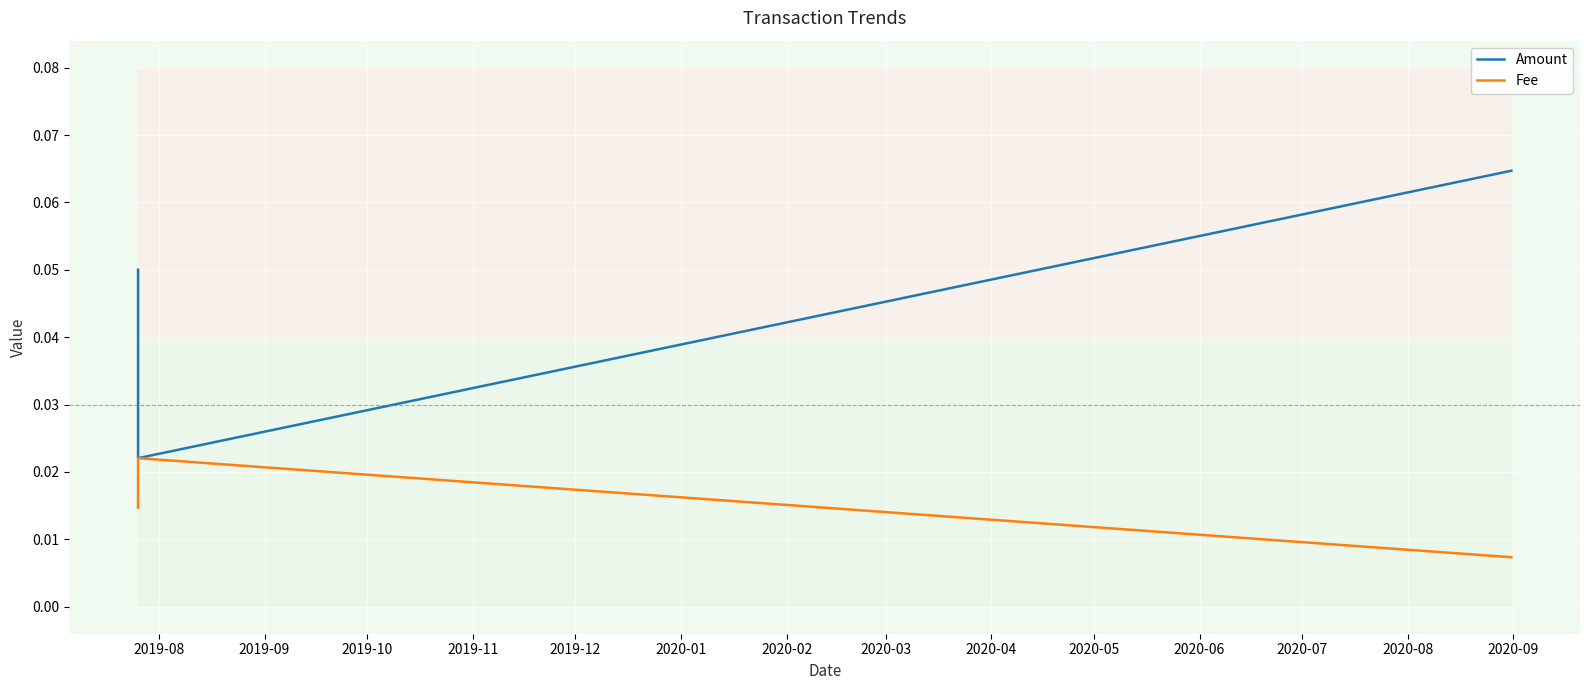

What are all the series names shown in the legend?

Amount, Fee